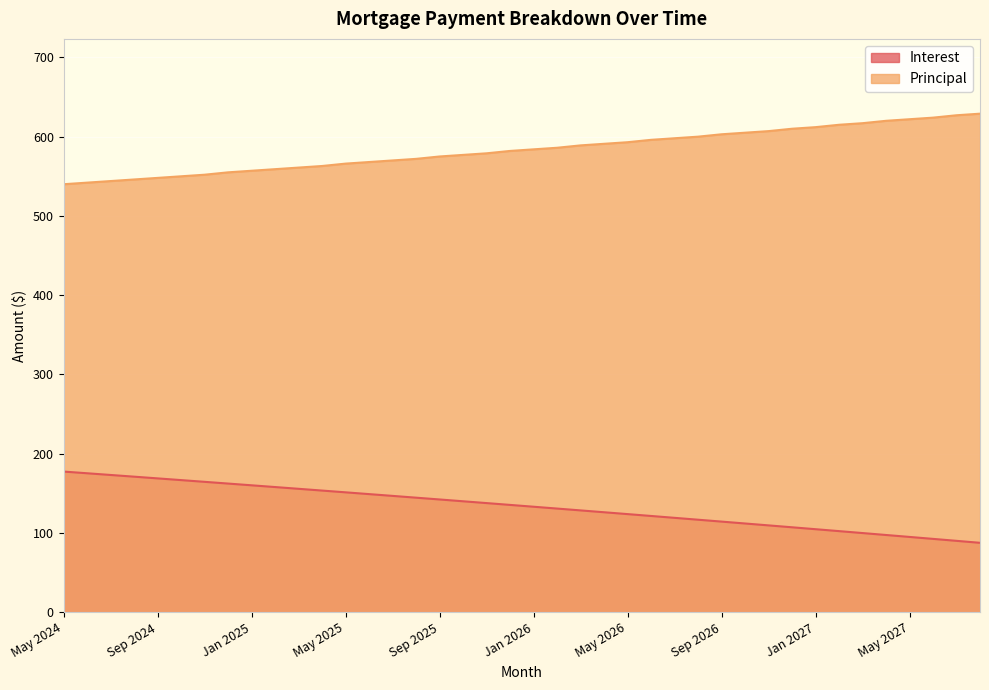

What is the difference between the maximum and minimum values in the Interest series?

89.9